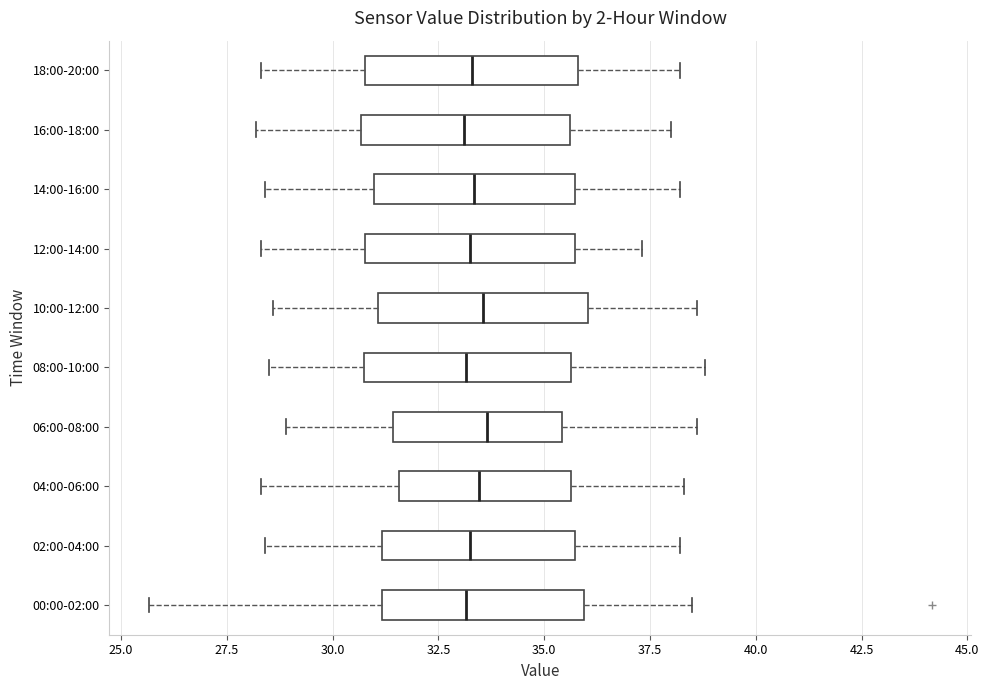

Where is the left edge of the box for 08:00-10:00 on the x-axis? The values are not printed on the chart, so give them approximately, as read against the axis.

31.0